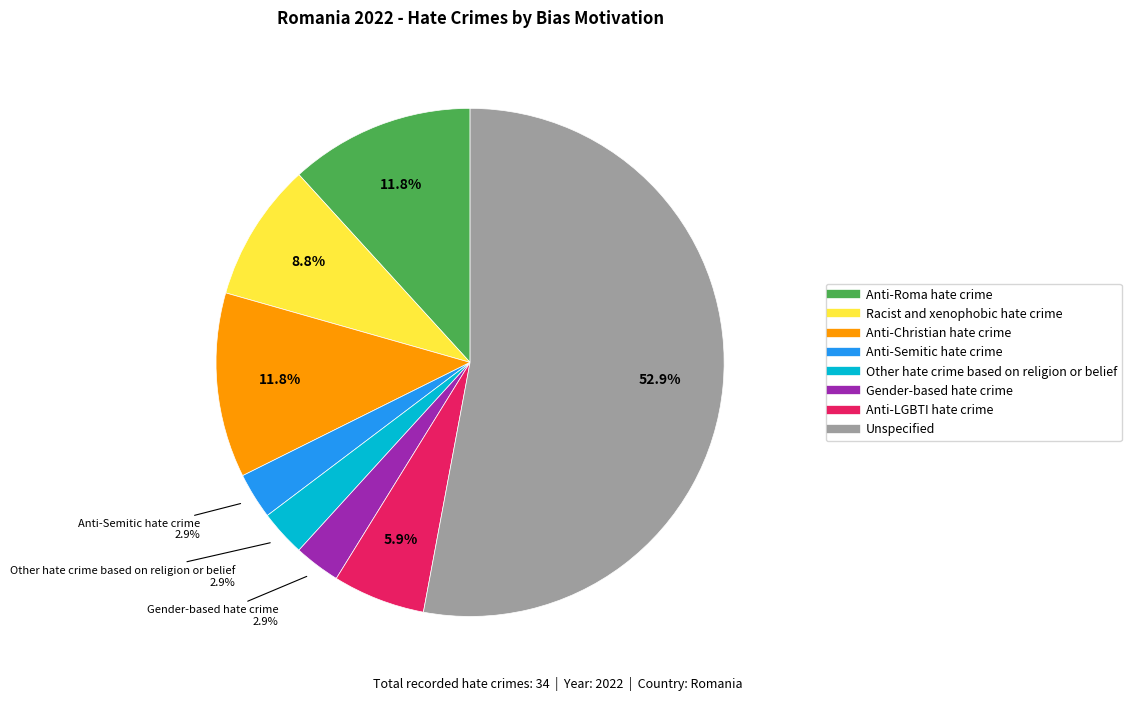

The Anti-Christian hate crime slice represents 12% of the pie. True or false?

True